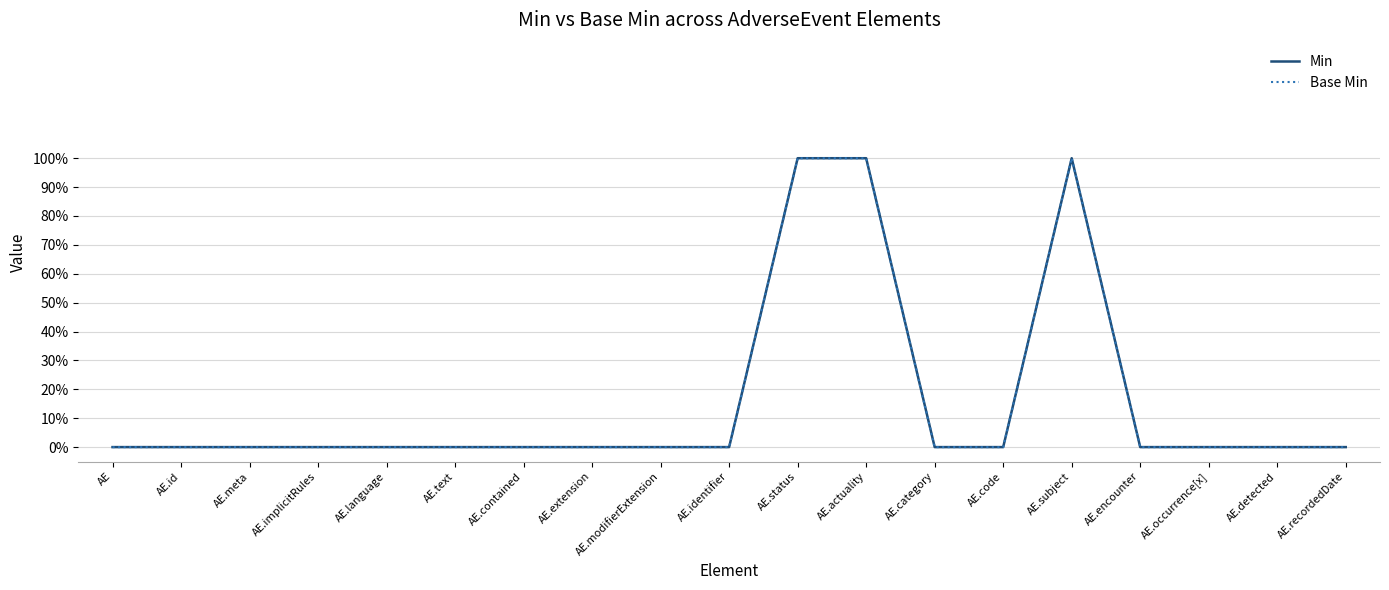

What is the maximum value shown in the chart?

1